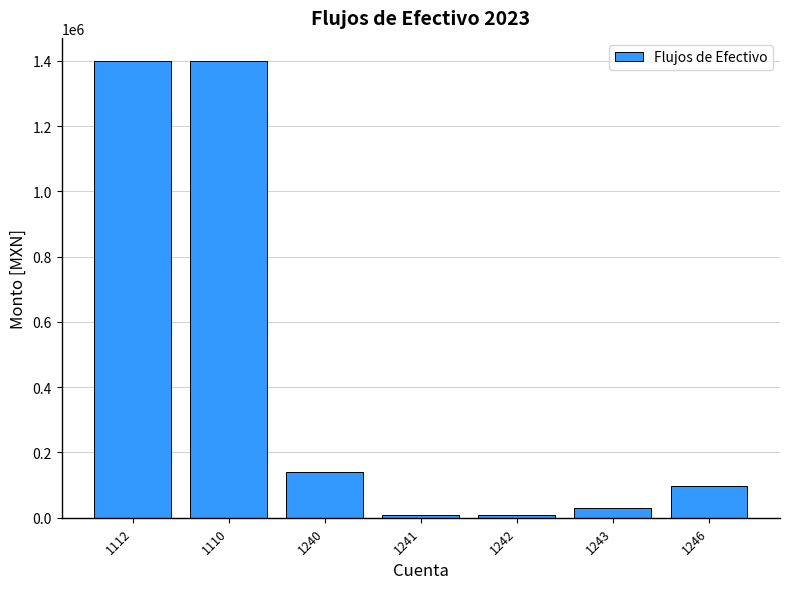

The value at 1112 is 1400001.2. True or false?

True